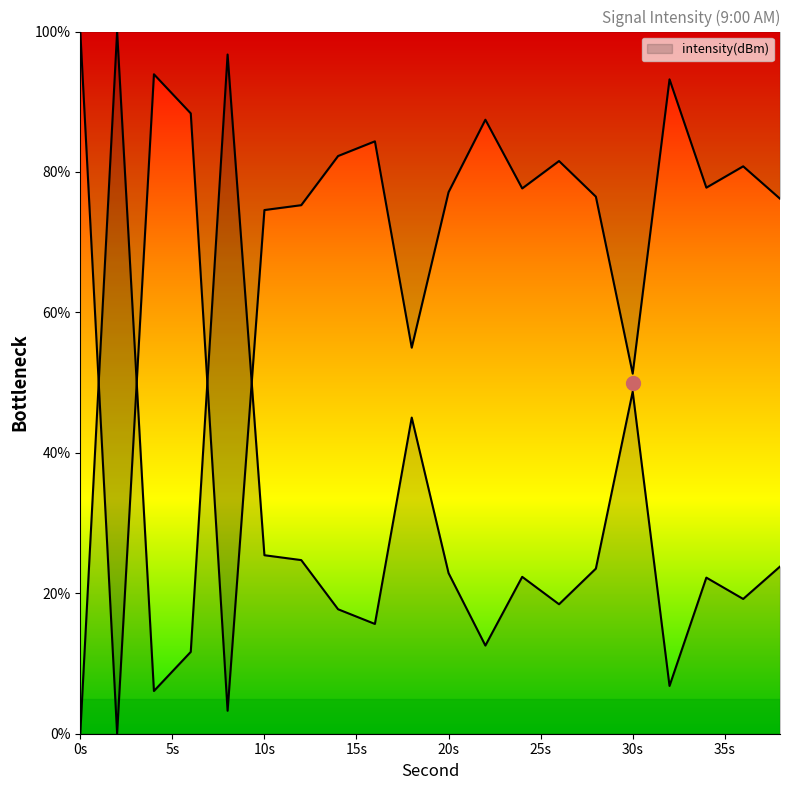

True or false: the data shows 15.9 at 12.

False